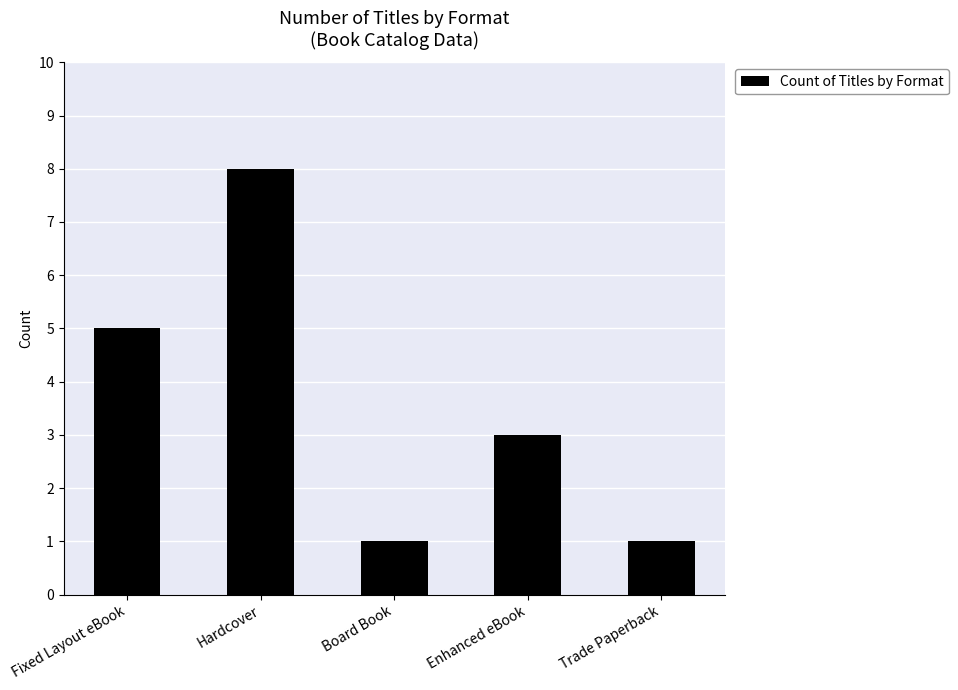

What is the value of the 2nd bar from the left?

8